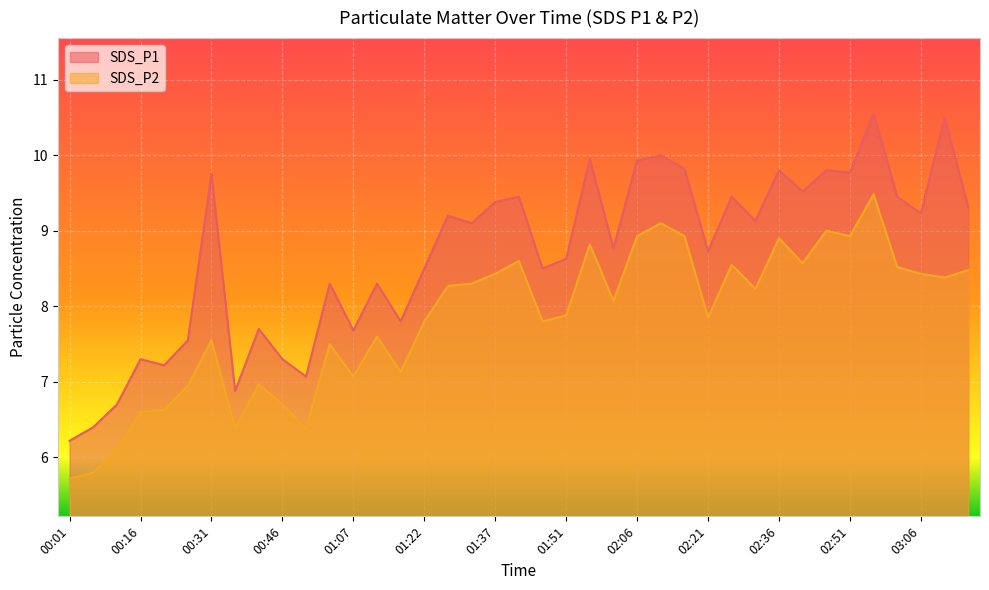

True or false: SDS_P2 and SDS_P1 cross at least once.

False